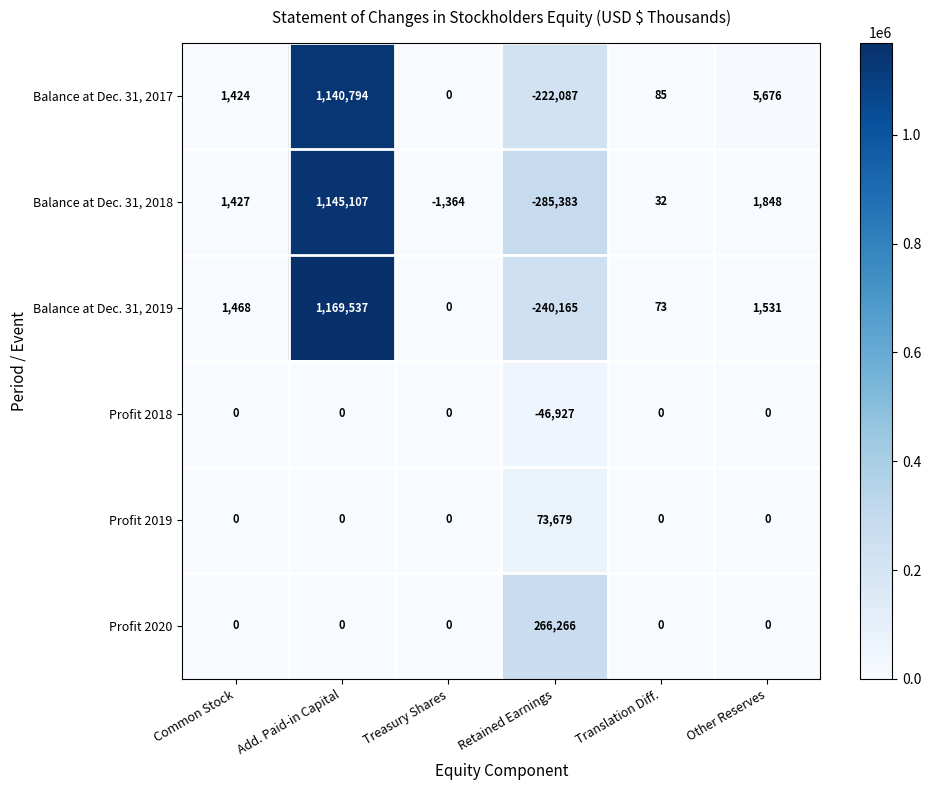

At which category is the sum across all series the highest?

Add. Paid-in Capital